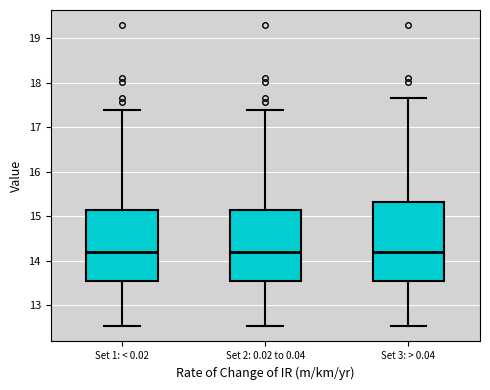

Reading left to right, transcribe this box plot: for each box, give where its median line is, the range the box spans, and where its two whiskers end, as read against the y-axis. The values are not printed on the chart, so give them approximately, as read against the axis.

Set 1: < 0.02: median 14.2, box 13.6 to 15.2, whiskers 12.5 to 17.4
Set 2: 0.02 to 0.04: median 14.2, box 13.6 to 15.2, whiskers 12.5 to 17.4
Set 3: > 0.04: median 14.2, box 13.6 to 15.3, whiskers 12.5 to 17.7